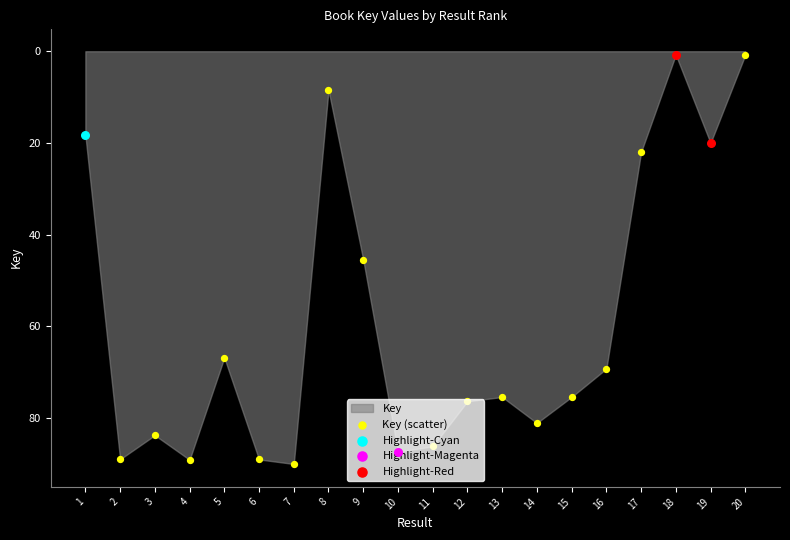

Approximately how many times larger is the value at 15 compared to 3?

0.9